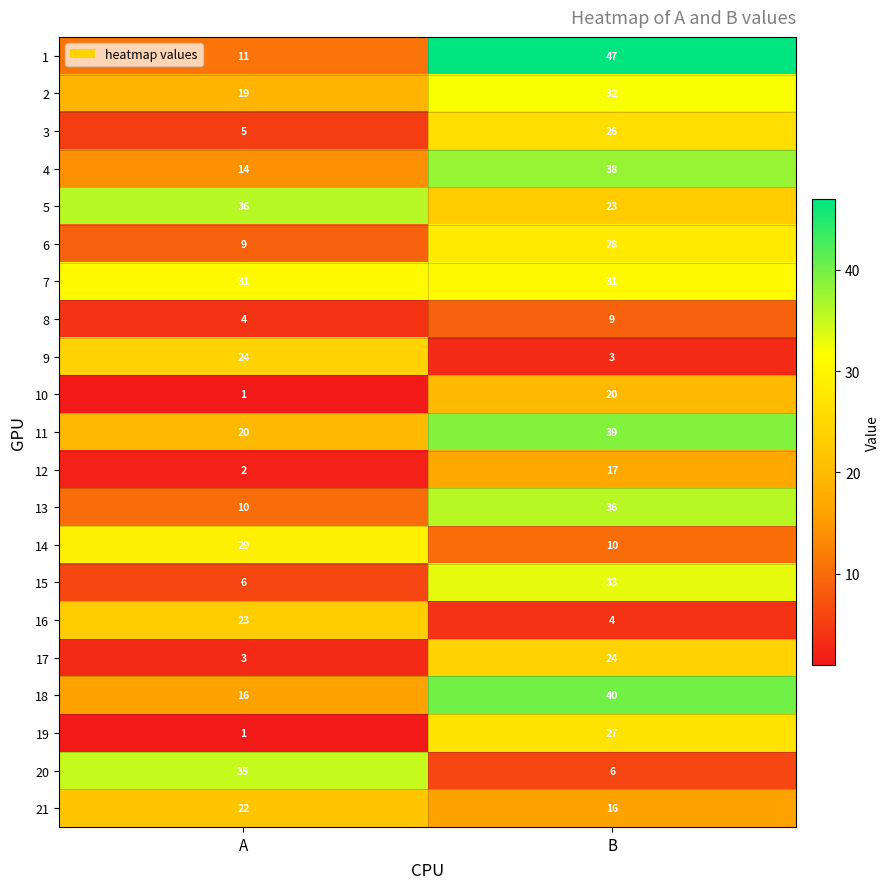

At which label is 11 closest to 29?

A